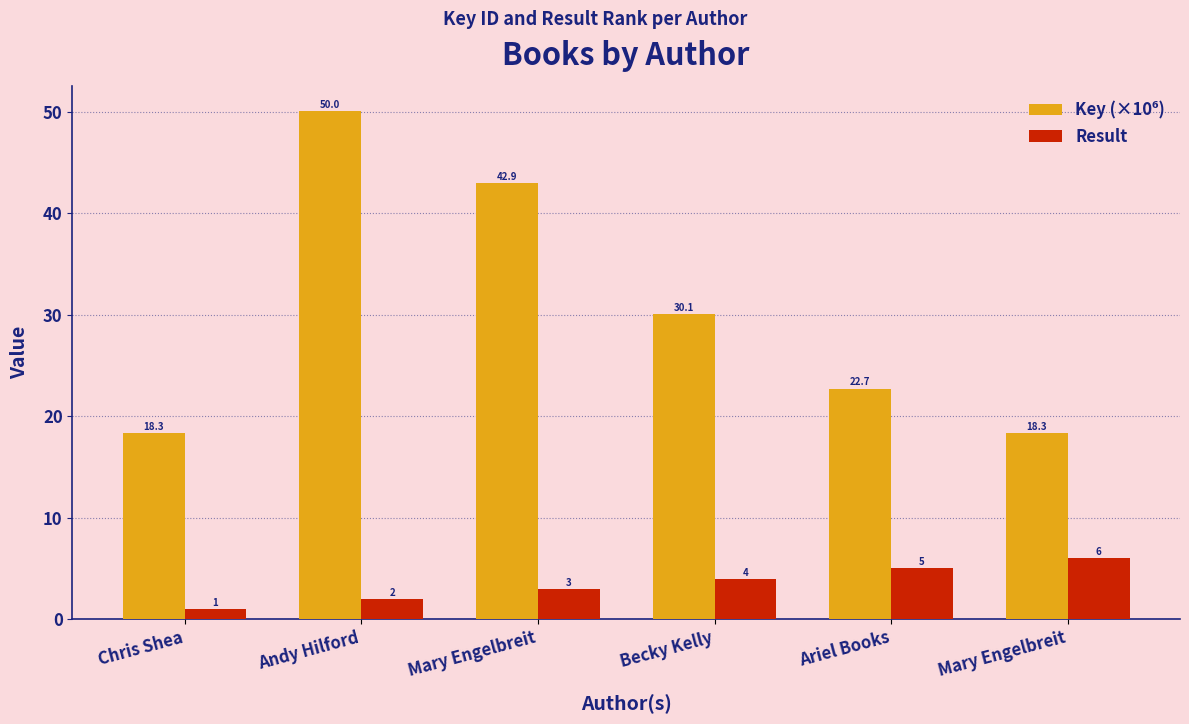

Rank the series by their average value, from highest to lowest.

Key (×10⁶), Result